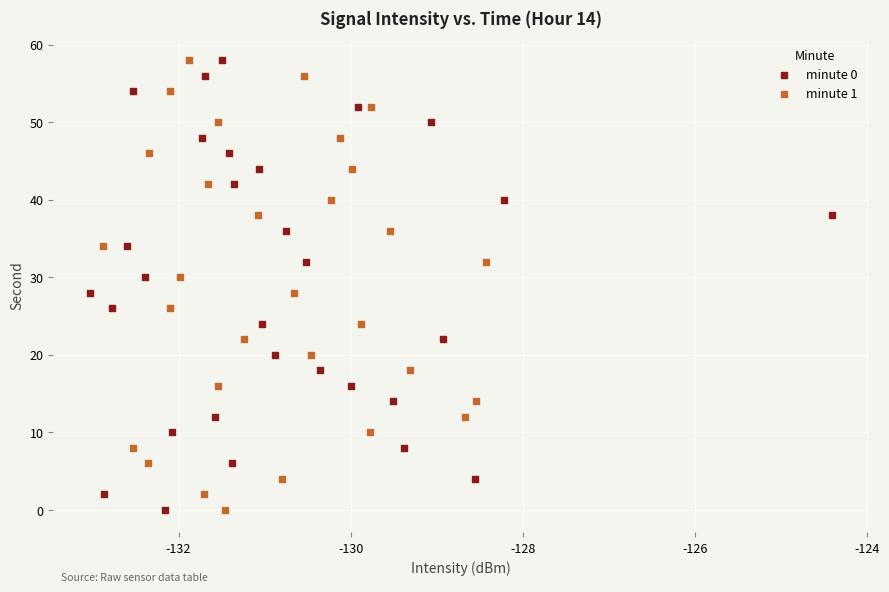

What are all the series names shown in the legend?

minute 0, minute 1